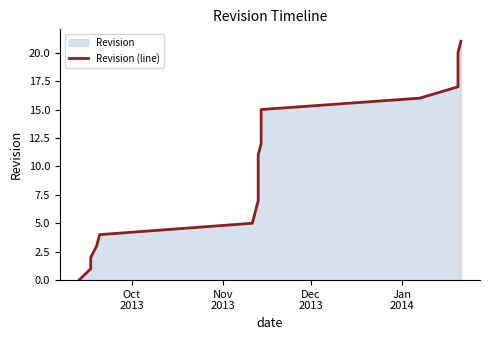

What is the sum of all values?

231